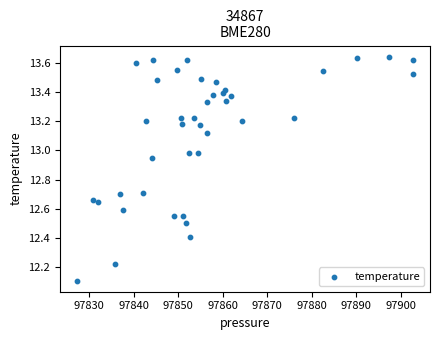

What Y value in the scatter plot is closest to 12?

12.1